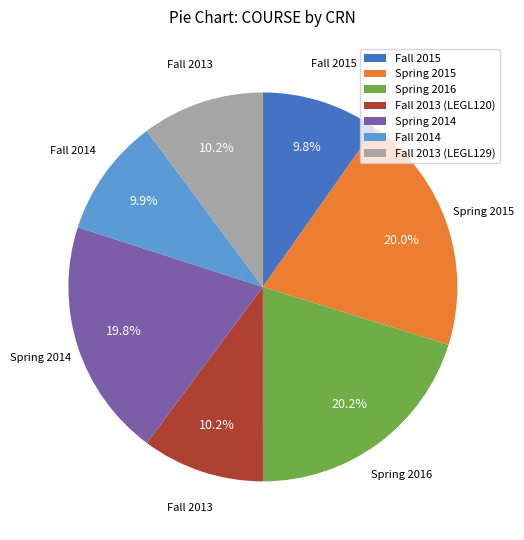

Approximately how many times larger is the value at Fall 2013 (LEGL120) compared to Spring 2016?

0.5